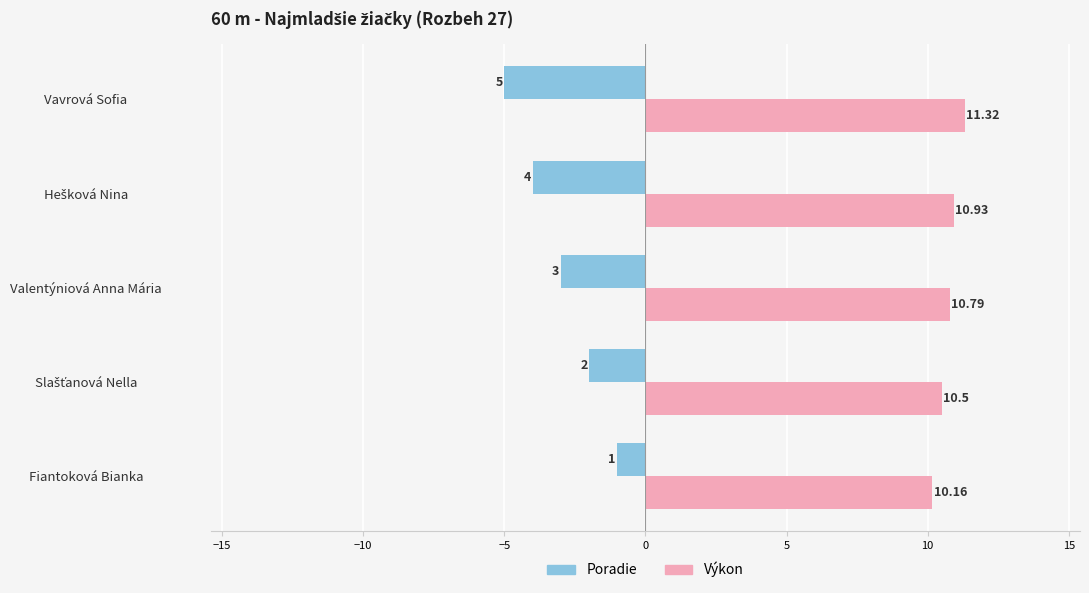

List the series in order of their overall mean, lowest first.

Poradie, Výkon